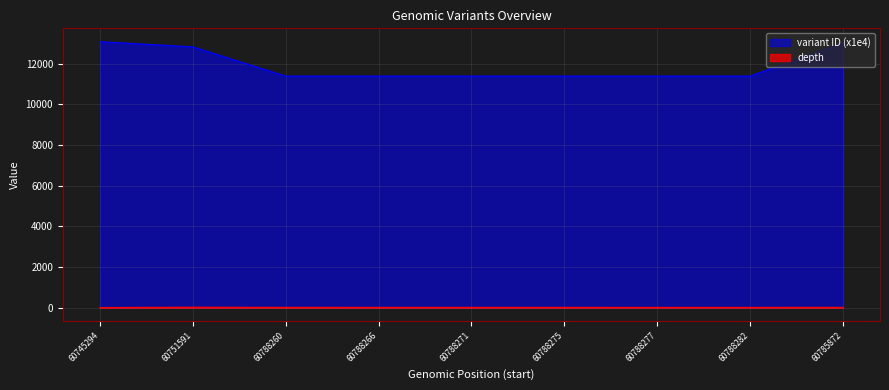

True or false: depth and variant ID cross at least once.

False